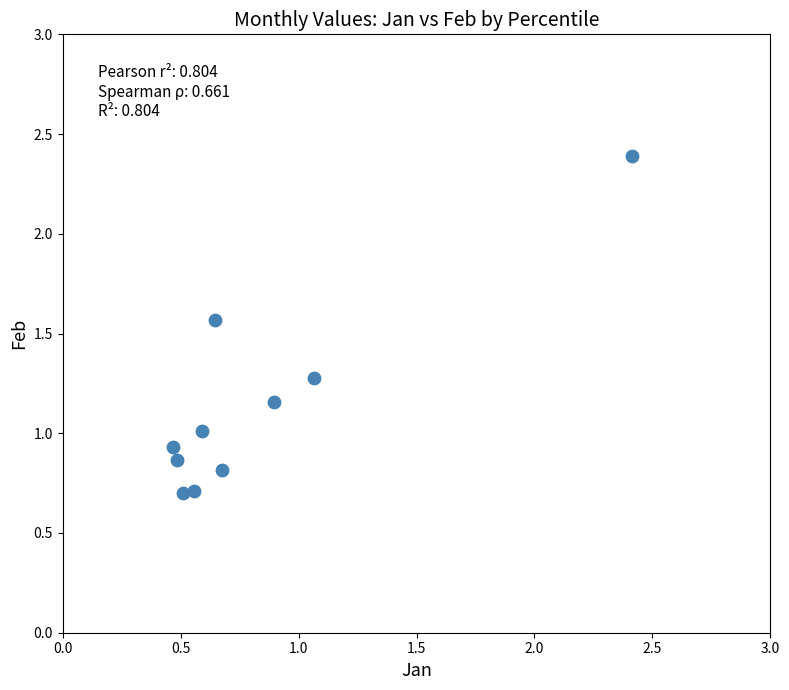

What is the average X value?

0.8